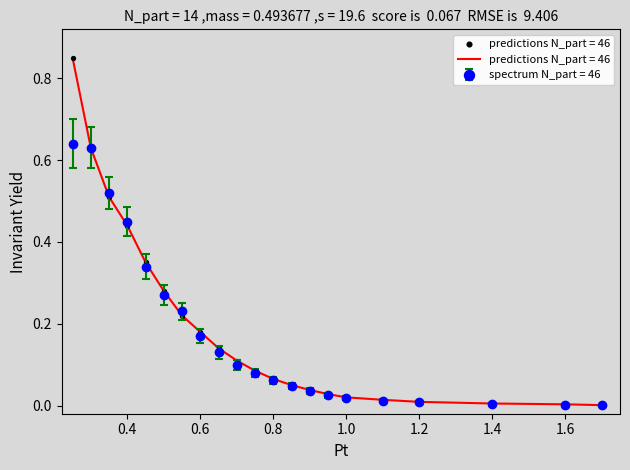

Rank the series by their maximum value, from highest to lowest.

predictions N_part = 46, spectrum N_part = 46